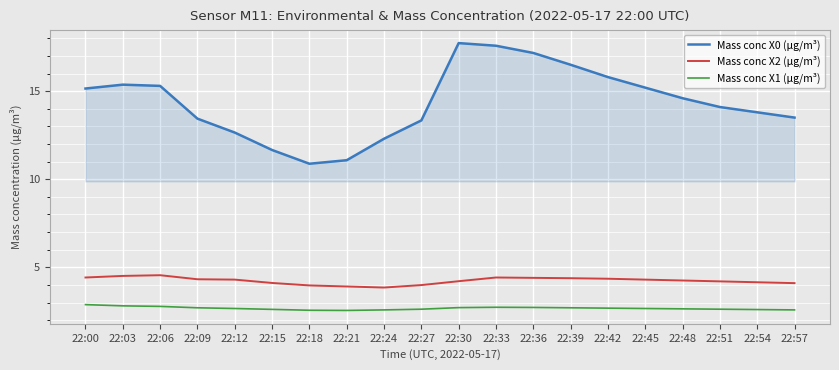

At which category does Mass conc X0 (μg/m³) reach its first local valley?

22:18